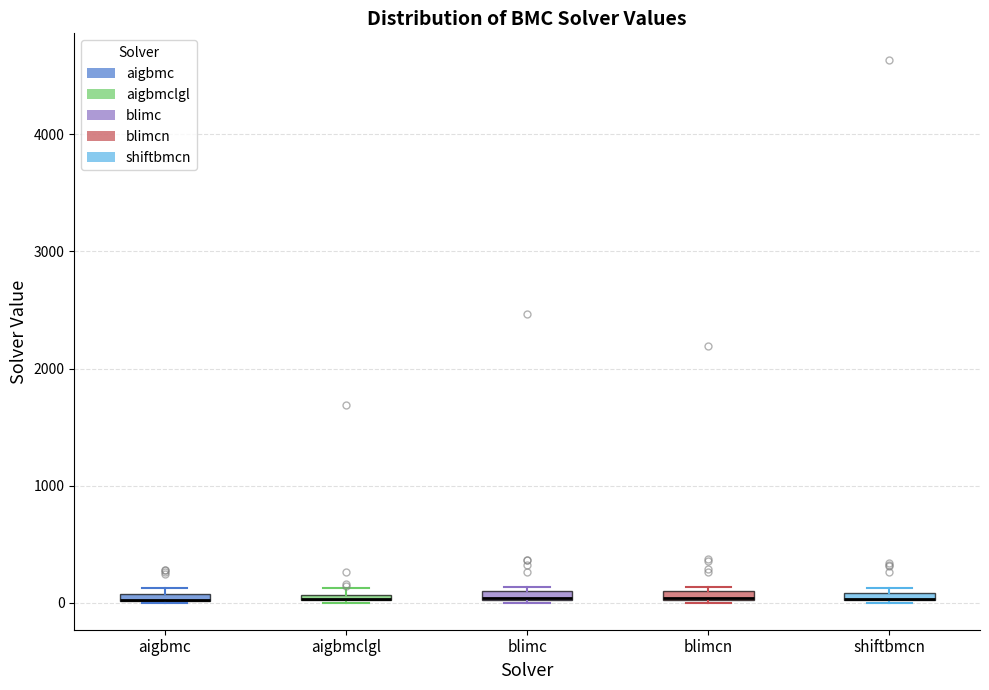

Where is the upper edge of the box for shiftbmcn on the y-axis? The values are not printed on the chart, so give them approximately, as read against the axis.

100